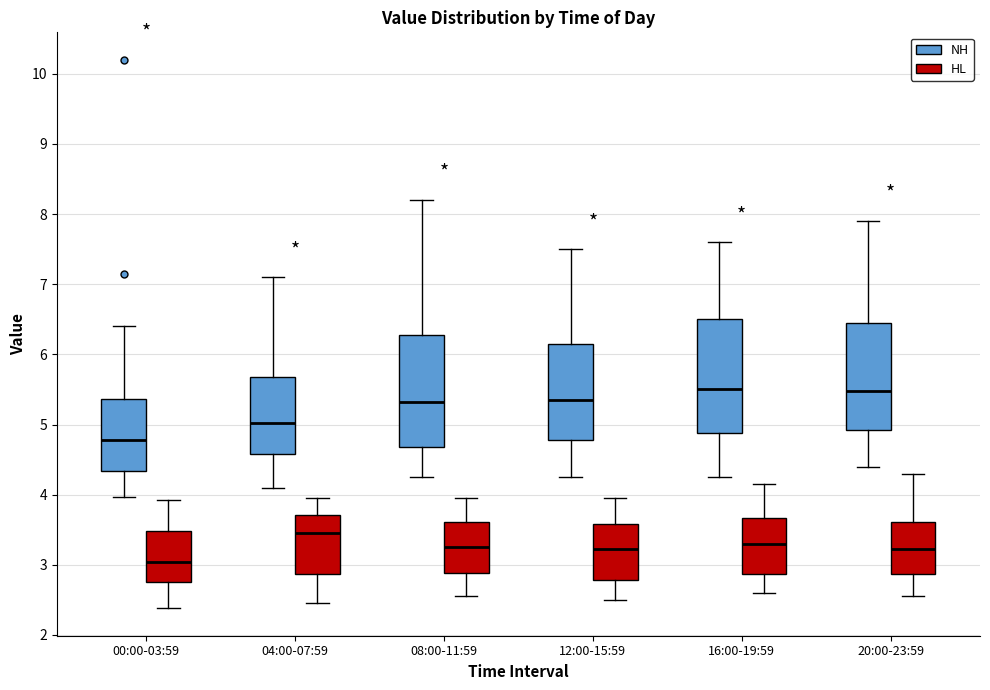

Reading left to right, read every box against the y-axis: the position of its median line, the range the box covers, and the ends of its whiskers. The values are not printed on the chart, so give them approximately, as read against the axis.

00:00-03:59 (NH): median 4.8, box 4.3 to 5.4, whiskers 4.0 to 6.4
00:00-03:59 (HL): median 3.0, box 2.8 to 3.5, whiskers 2.4 to 3.9
04:00-07:59 (NH): median 5.0, box 4.6 to 5.7, whiskers 4.1 to 7.1
04:00-07:59 (HL): median 3.5, box 2.9 to 3.7, whiskers 2.5 to 4.0
08:00-11:59 (NH): median 5.3, box 4.7 to 6.3, whiskers 4.3 to 8.2
08:00-11:59 (HL): median 3.3, box 2.9 to 3.6, whiskers 2.6 to 4.0
12:00-15:59 (NH): median 5.4, box 4.8 to 6.2, whiskers 4.3 to 7.5
12:00-15:59 (HL): median 3.2, box 2.8 to 3.6, whiskers 2.5 to 4.0
16:00-19:59 (NH): median 5.5, box 4.9 to 6.5, whiskers 4.3 to 7.6
16:00-19:59 (HL): median 3.3, box 2.9 to 3.7, whiskers 2.6 to 4.2
20:00-23:59 (NH): median 5.5, box 4.9 to 6.5, whiskers 4.4 to 7.9
20:00-23:59 (HL): median 3.2, box 2.9 to 3.6, whiskers 2.6 to 4.3